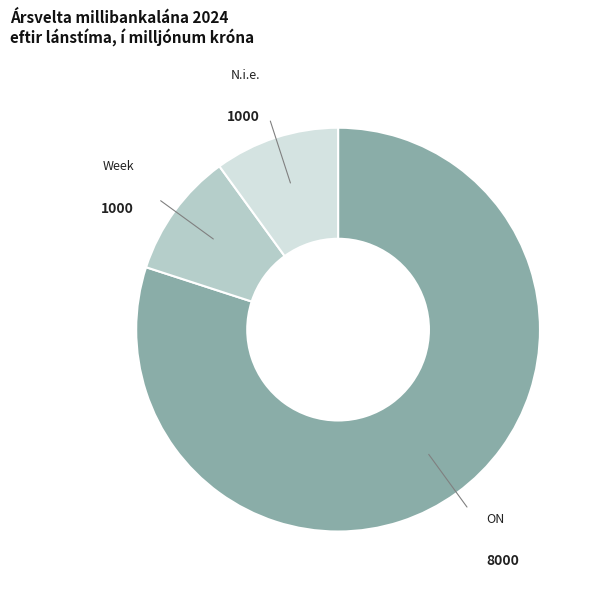

True or false: N.i.e. accounts for 1% of the total.

False